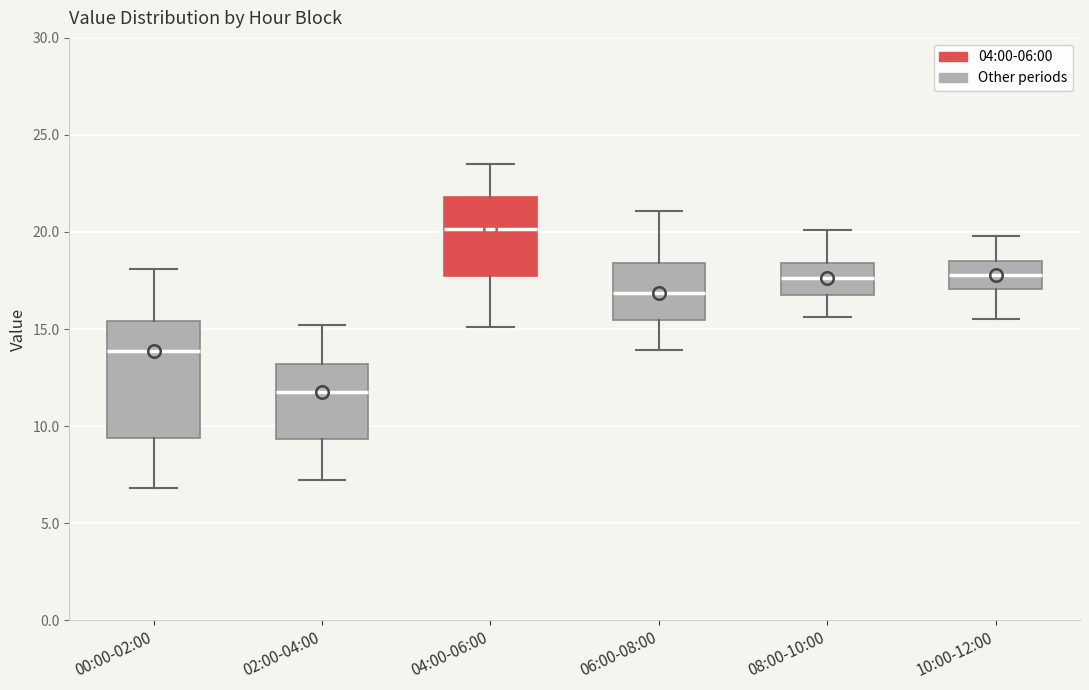

Which box's median line is the highest?

04:00-06:00